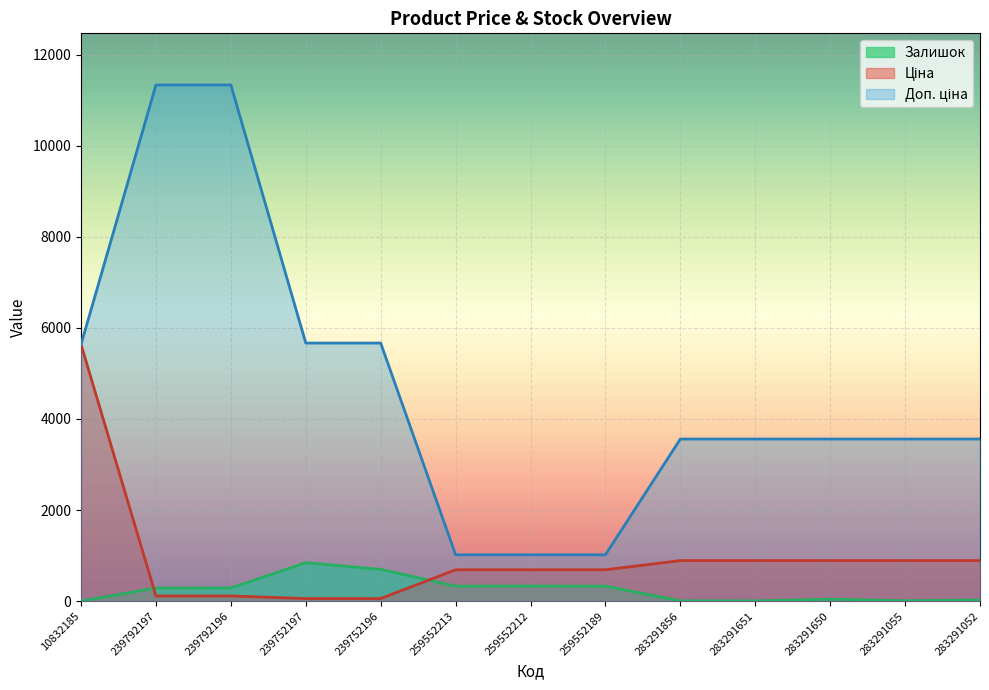

True or false: Залишок has more than 1 points higher than both neighbors.

True